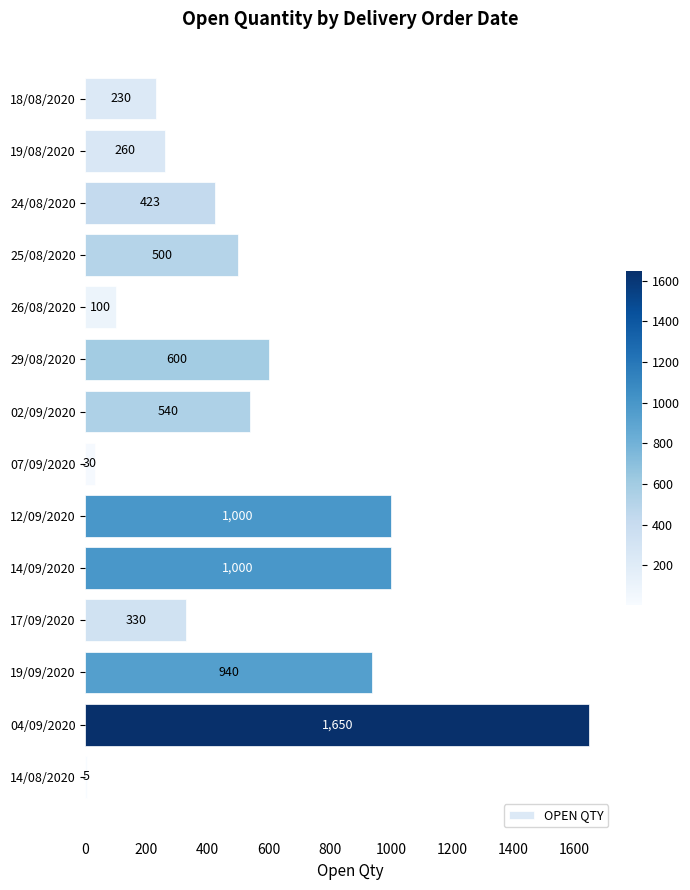

What is the maximum value shown in the chart?

1650